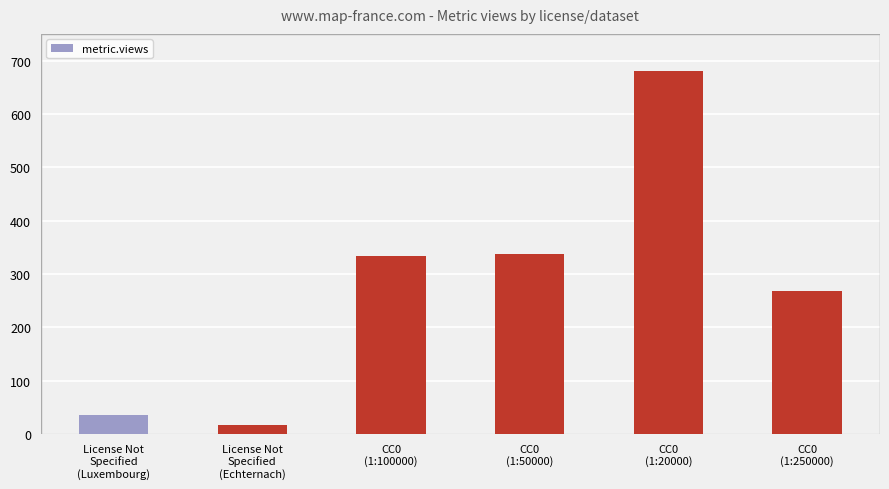

Reading right to left, extract all data points from this chart.

CC0
(1:250000)=268	CC0
(1:20000)=680	CC0
(1:50000)=338	CC0
(1:100000)=334	License Not
Specified
(Echternach)=17	License Not
Specified
(Luxembourg)=35